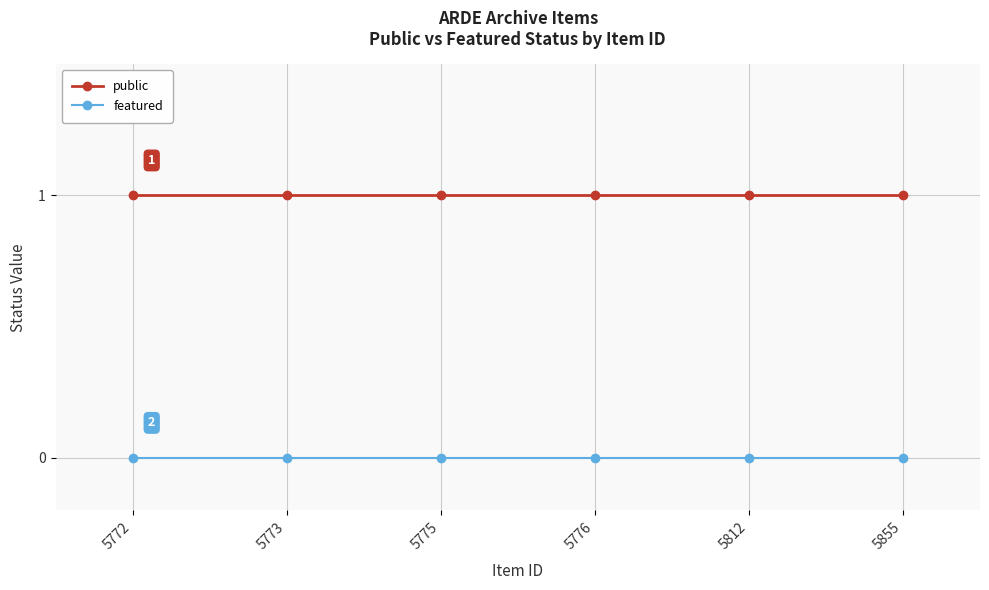

List the series in order of their peak value, highest first.

public, featured